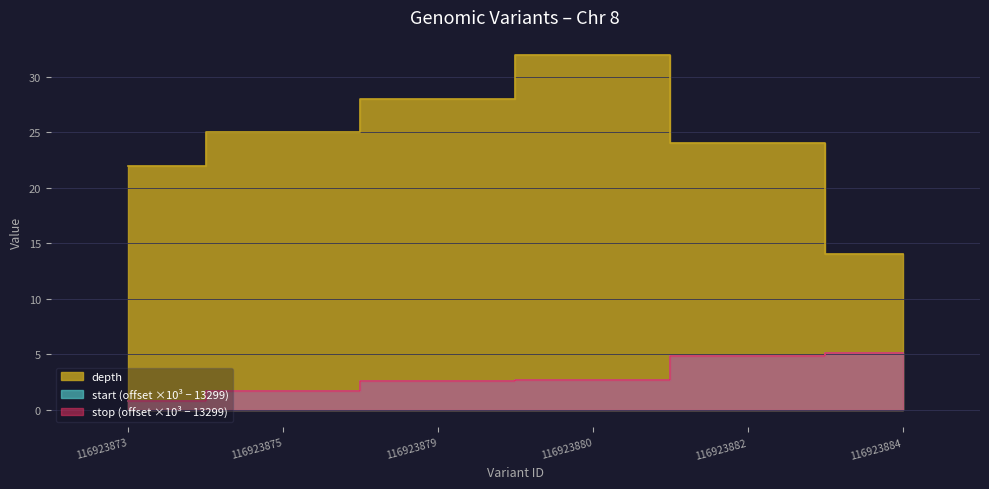

Which series has the largest range (max minus min)?

depth